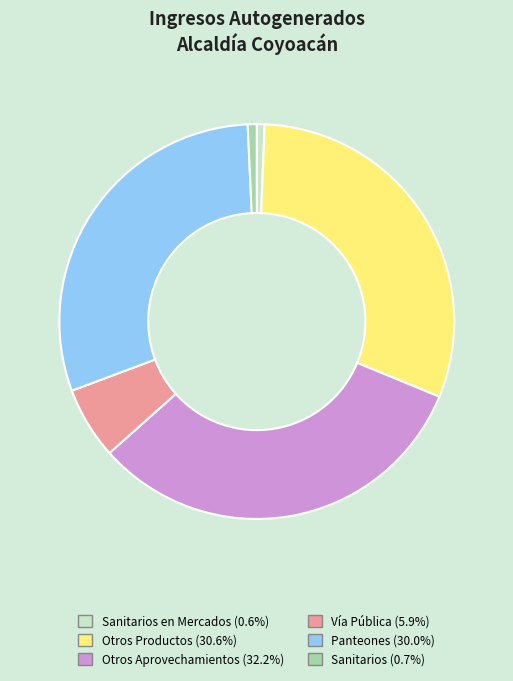

How many slices are in this pie chart?

6